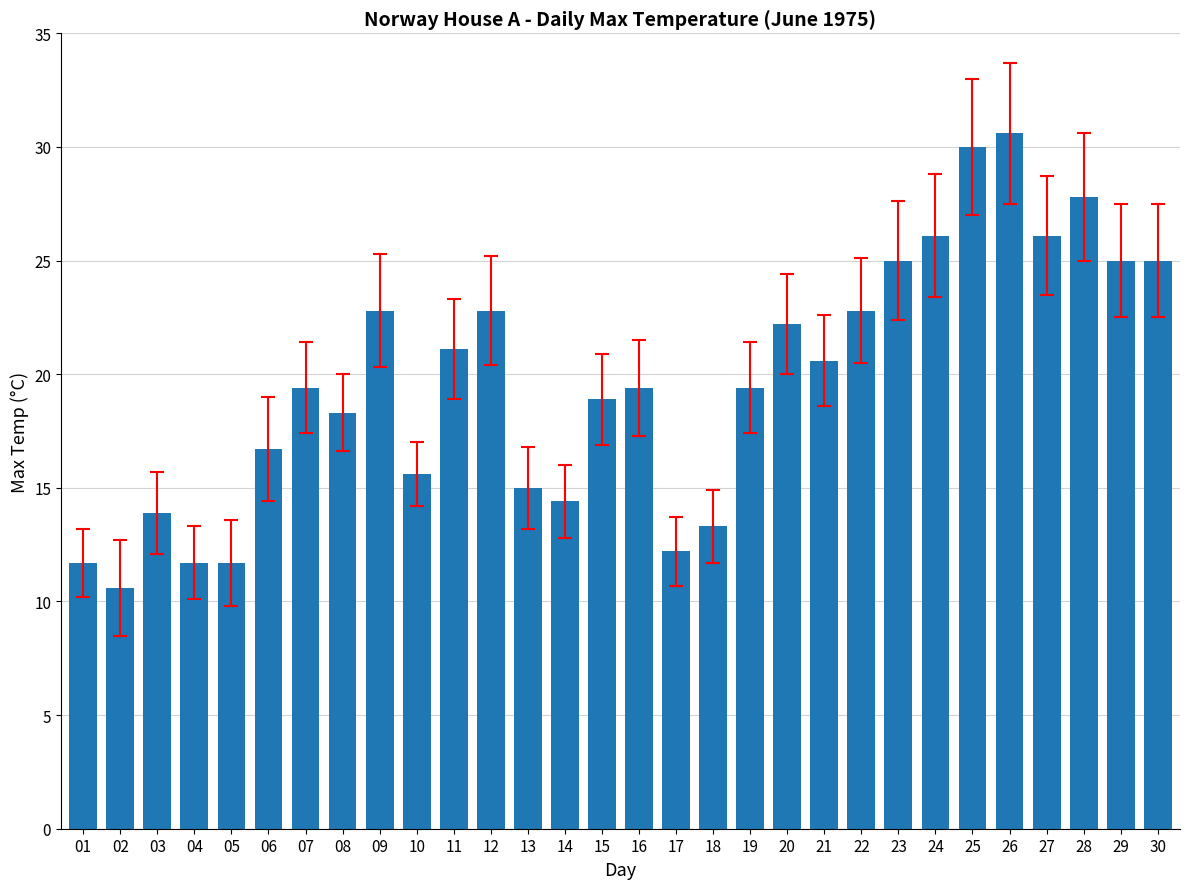

The value at 25 is 30.0. True or false?

True